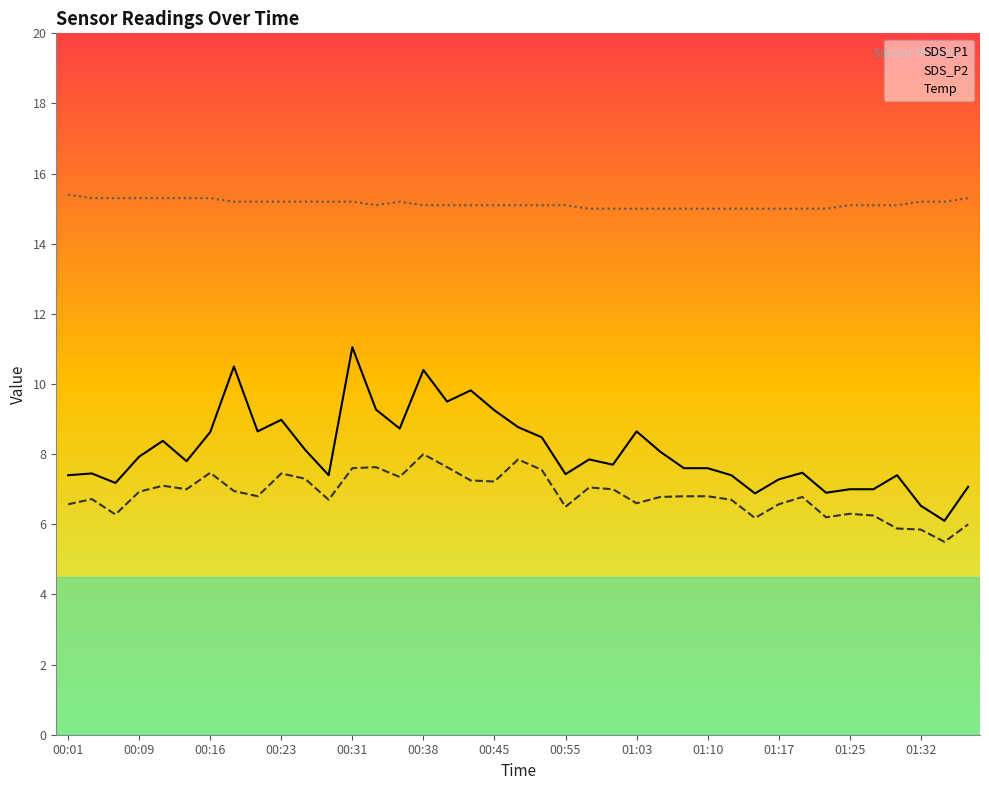

Reading left to right, what are all the values shown in this chart?

SDS_P1: 7.4	7.5	7.2	7.9	8.4	7.8	8.6	10.5	8.7	9.0	8.1	7.4	11.1	9.3	8.7	10.4	9.5	9.8	9.2	8.8	8.5	7.4	7.8	7.7	8.7	8.1	7.6	7.6	7.4	6.9	7.3	7.5	6.9	7.0	7.0	7.4	6.5	6.1	7.1
SDS_P2: 6.6	6.7	6.3	6.9	7.1	7.0	7.5	7.0	6.8	7.5	7.3	6.7	7.6	7.6	7.3	8.0	7.6	7.2	7.2	7.8	7.5	6.5	7.0	7.0	6.6	6.8	6.8	6.8	6.7	6.2	6.6	6.8	6.2	6.3	6.2	5.9	5.8	5.5	6.0
Temp: 15.4	15.3	15.3	15.3	15.3	15.3	15.3	15.2	15.2	15.2	15.2	15.2	15.2	15.1	15.2	15.1	15.1	15.1	15.1	15.1	15.1	15.1	15.0	15.0	15.0	15.0	15.0	15.0	15.0	15.0	15.0	15.0	15.0	15.1	15.1	15.1	15.2	15.2	15.3